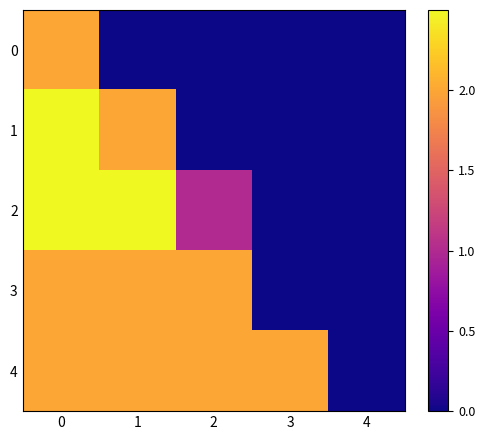

Which series has the largest total across all categories?

4